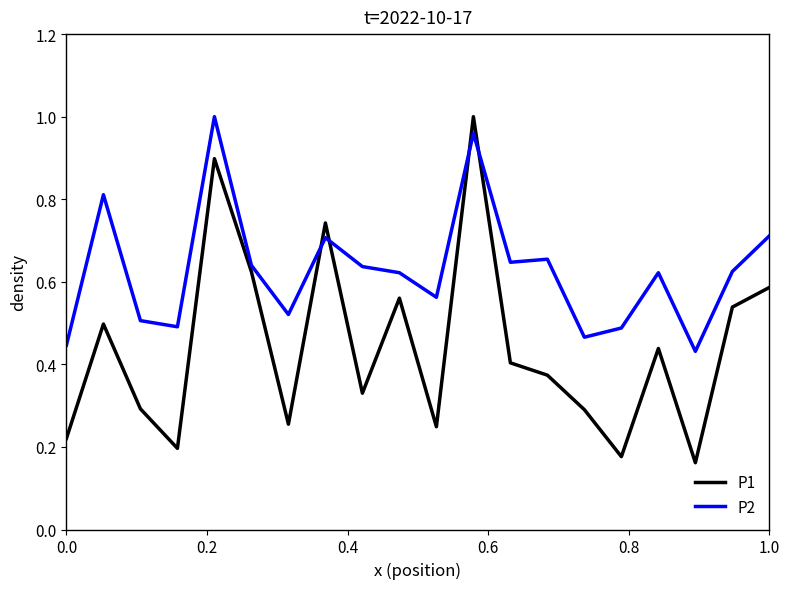

Count the P1 values in the range 0 to 1.

20